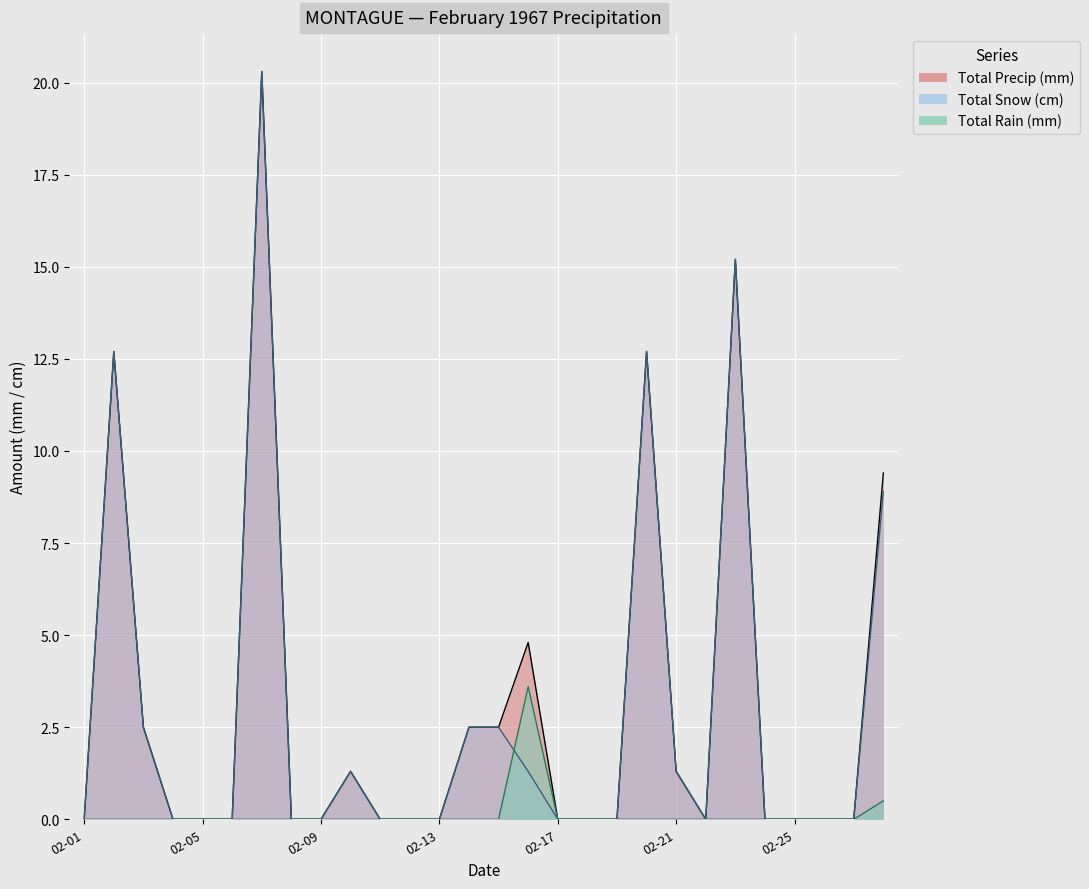

The Total Snow (cm) series shows 12.7 at 1967-02-20. True or false?

True